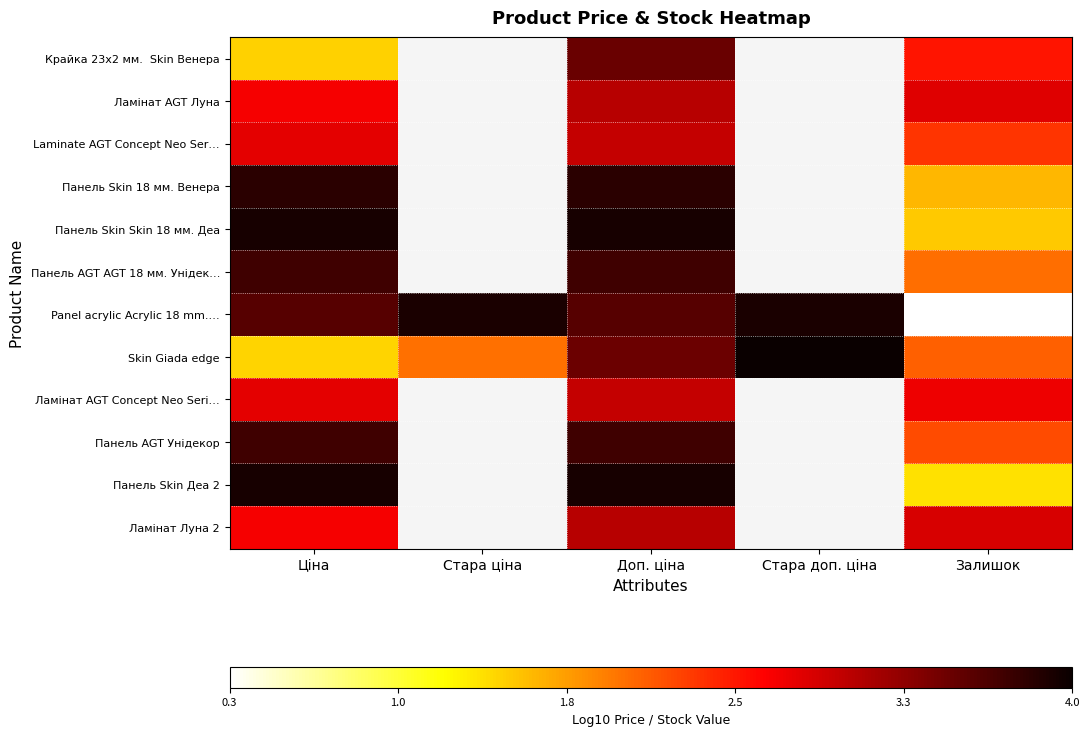

At which category is the sum across all series the highest?

Доп. ціна